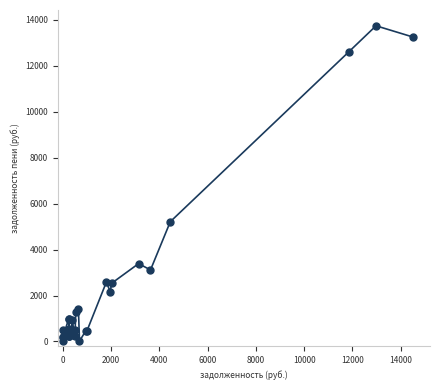

What Y value in the scatter plot is closest to 6867?

5211.9